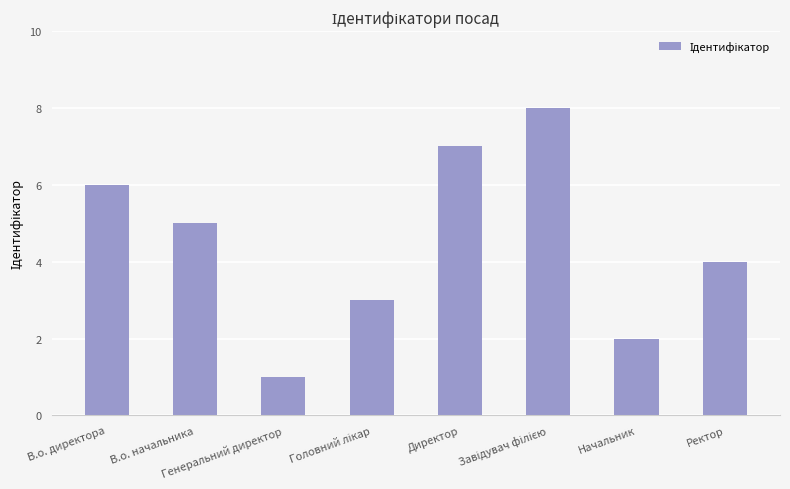

What is the difference between the second highest and second lowest values?

5